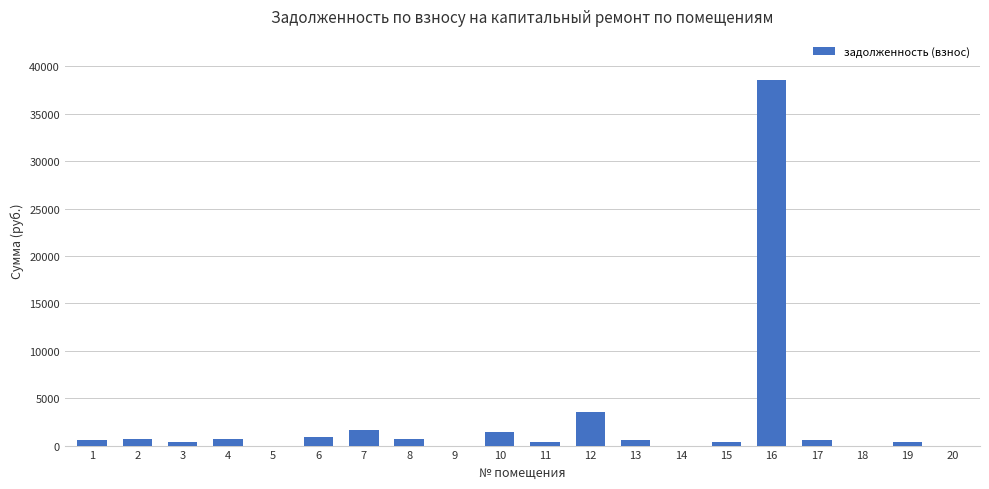

Are the bars horizontal?

No